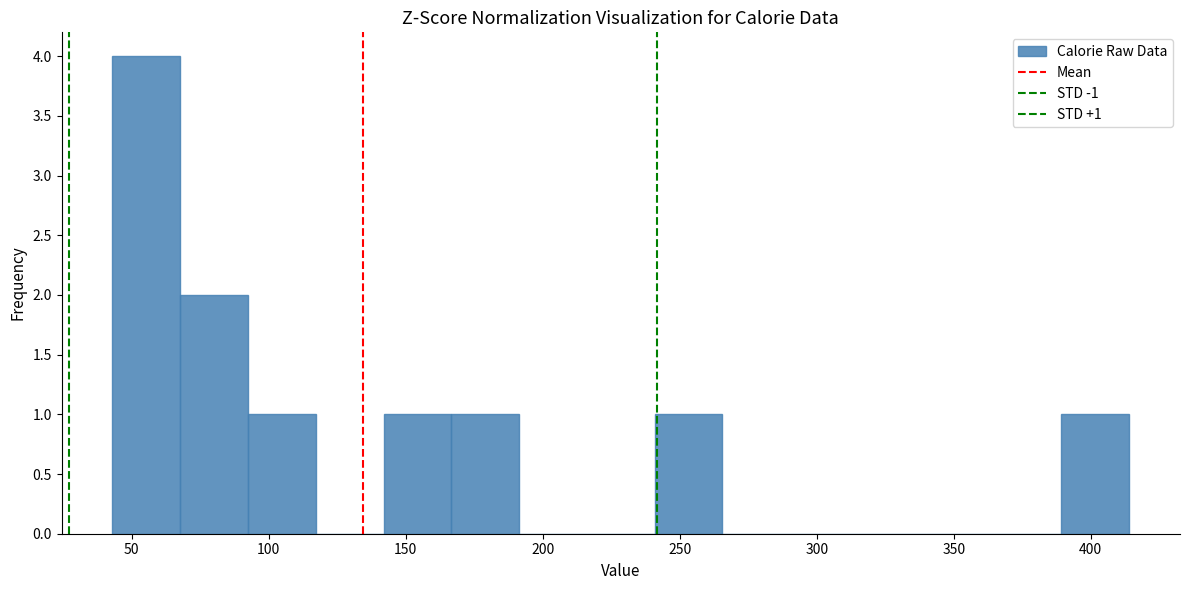

Over which range of the x-axis is the bar tallest?

45 to 70